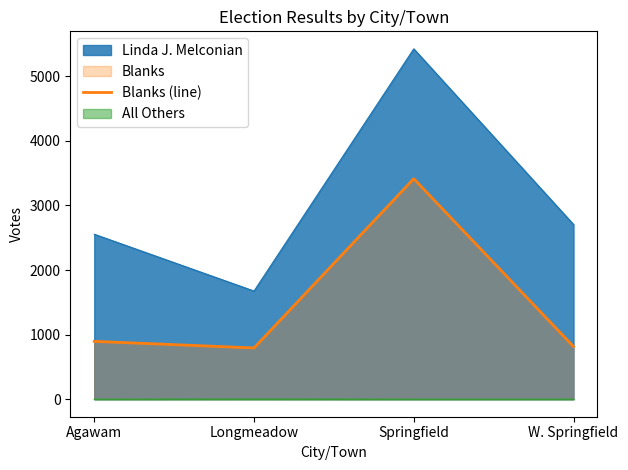

Which has a higher value, Springfield or W. Springfield?

Springfield